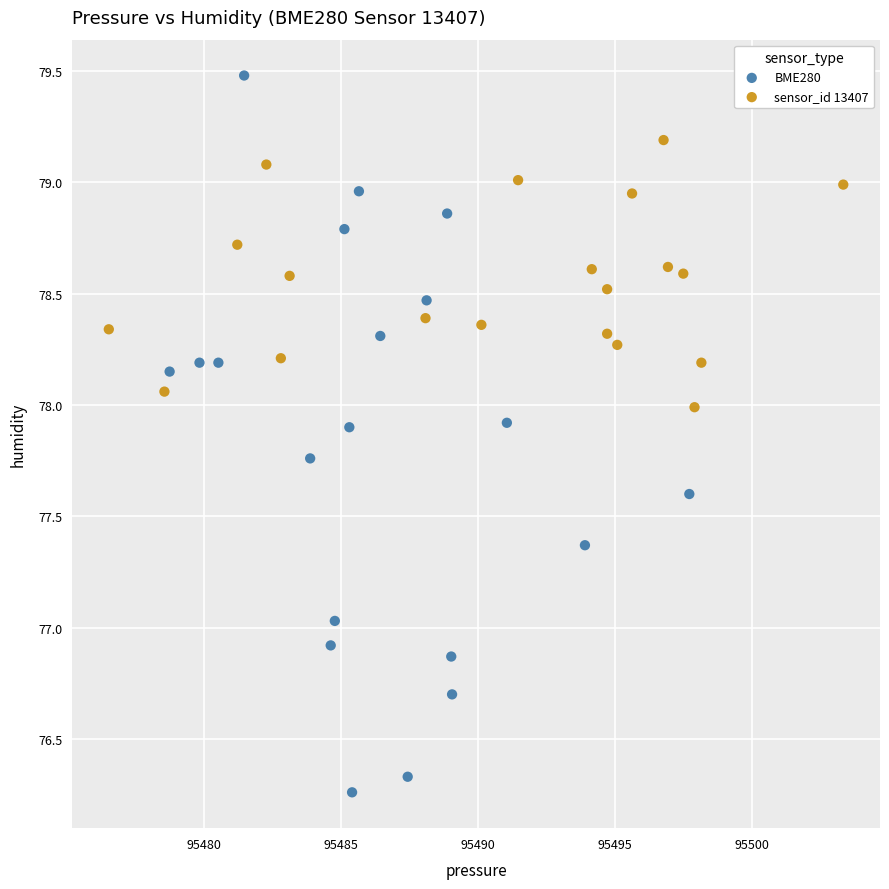

Which series contains the lowest Y value?

BME280